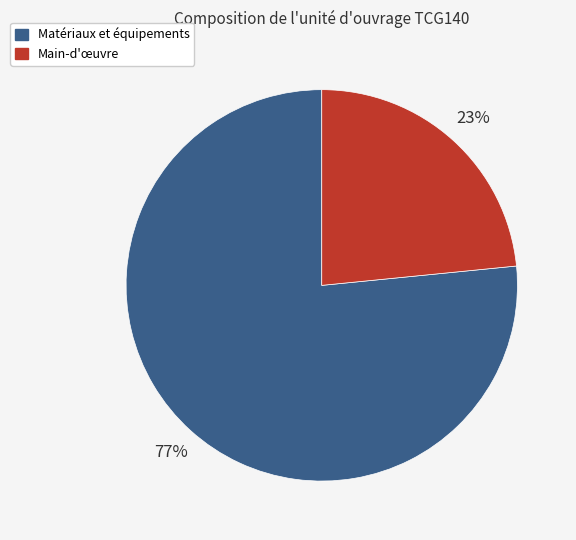

To the nearest percent, what is the average slice percentage?

50%